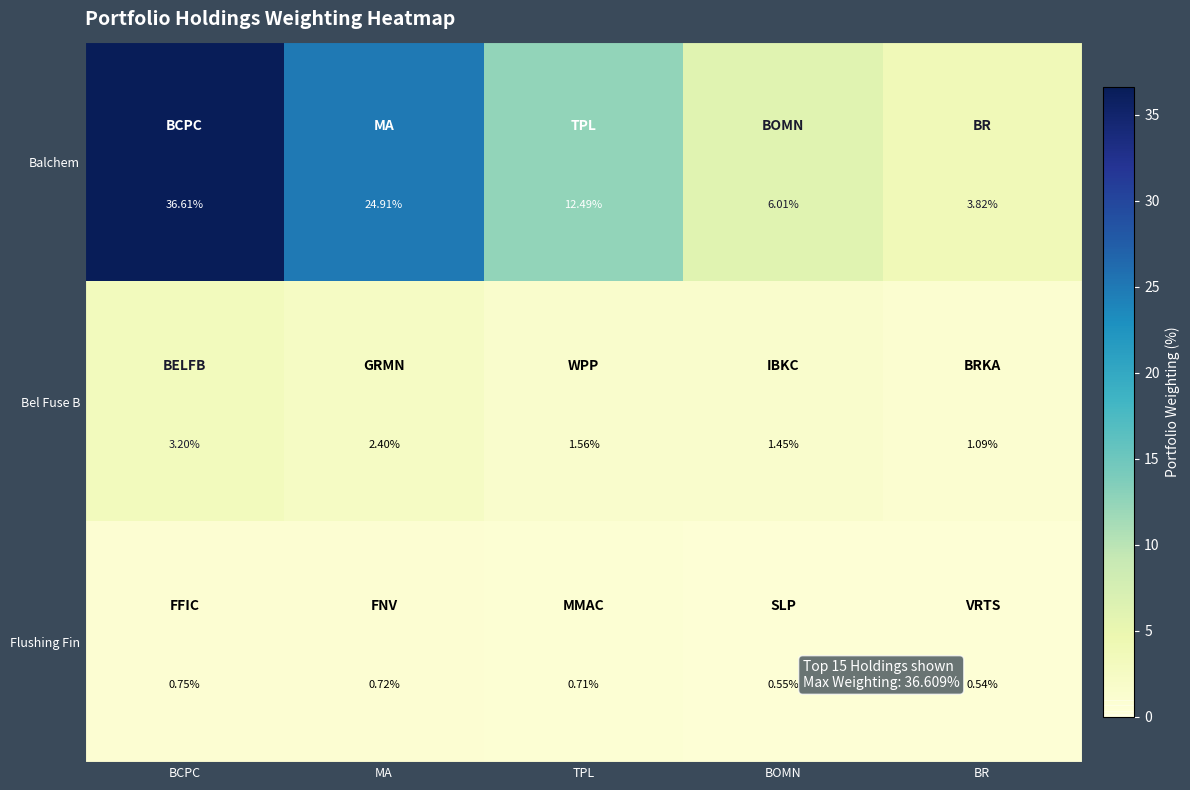

At which label does Bel Fuse B reach its peak?

BCPC